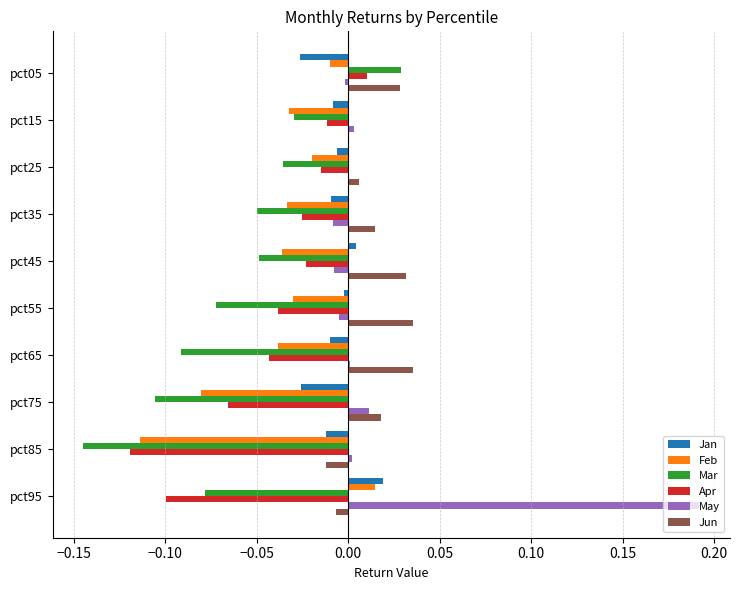

Is it true that Feb equals -0.1 at pct85?

True